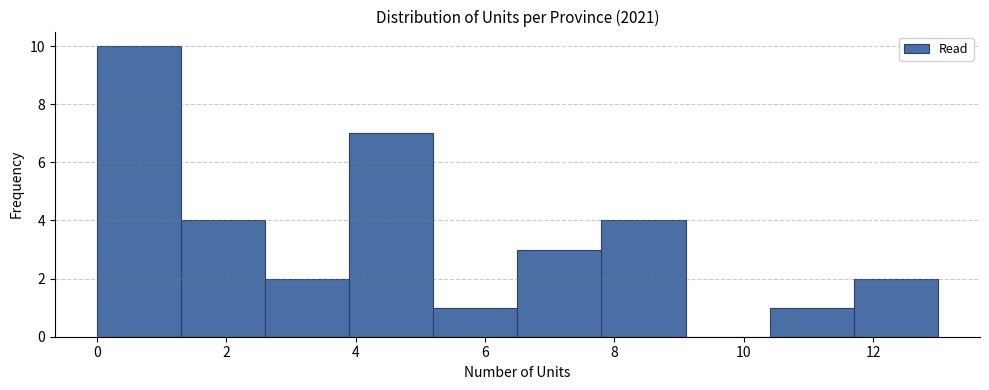

Reading left to right, transcribe this chart: for each bar, give the range it covers on the x-axis and its height. Neither the bar edges nor the heights are printed on the chart, so give them approximately, as read against the axes.

0.0 to 1.3: 10
1.3 to 2.6: 4
2.6 to 3.9: 2
3.9 to 5.2: 7
5.2 to 6.5: 1
6.5 to 7.8: 3
7.8 to 9.1: 4
9.1 to 10.4: 0
10.4 to 11.7: 1
11.7 to 13.0: 2